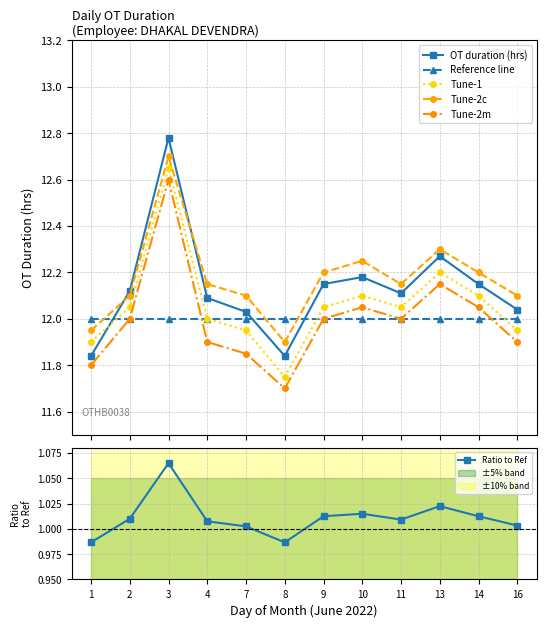

How many lines are shown in the chart?

6